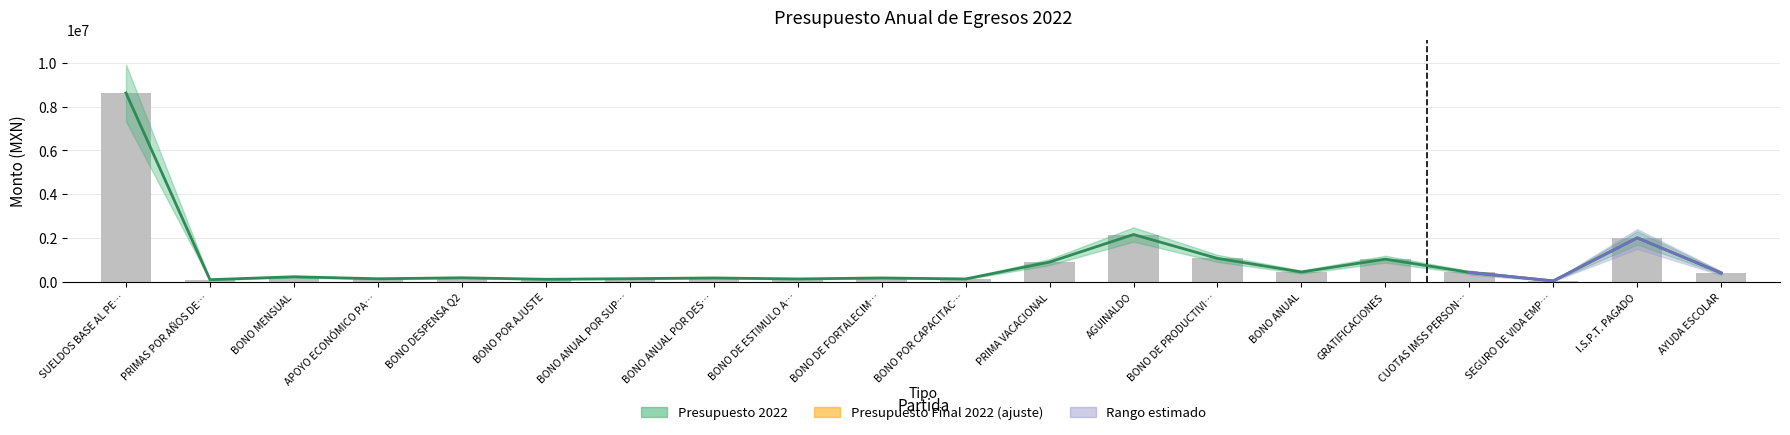

Between BONO ANUAL and I.S.P.T. PAGADO, which is larger?

I.S.P.T. PAGADO